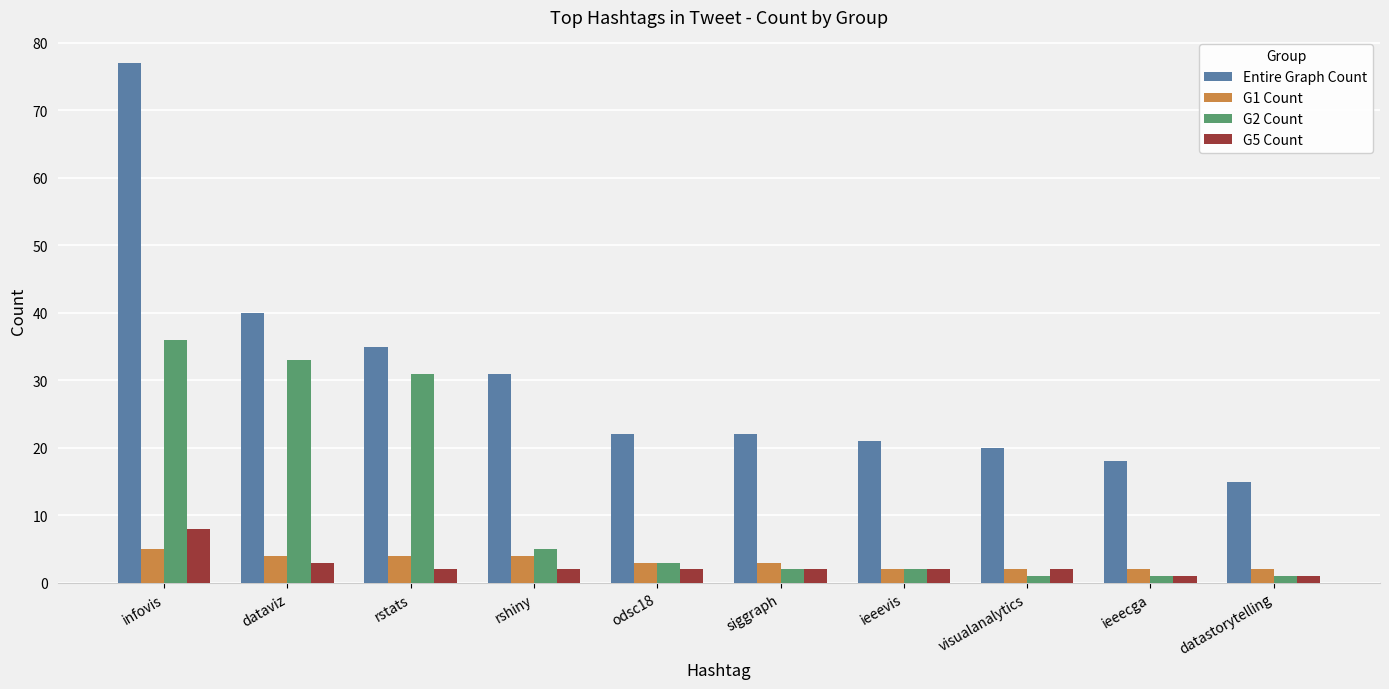

True or false: G5 Count has a value of 2 at odsc18.

True